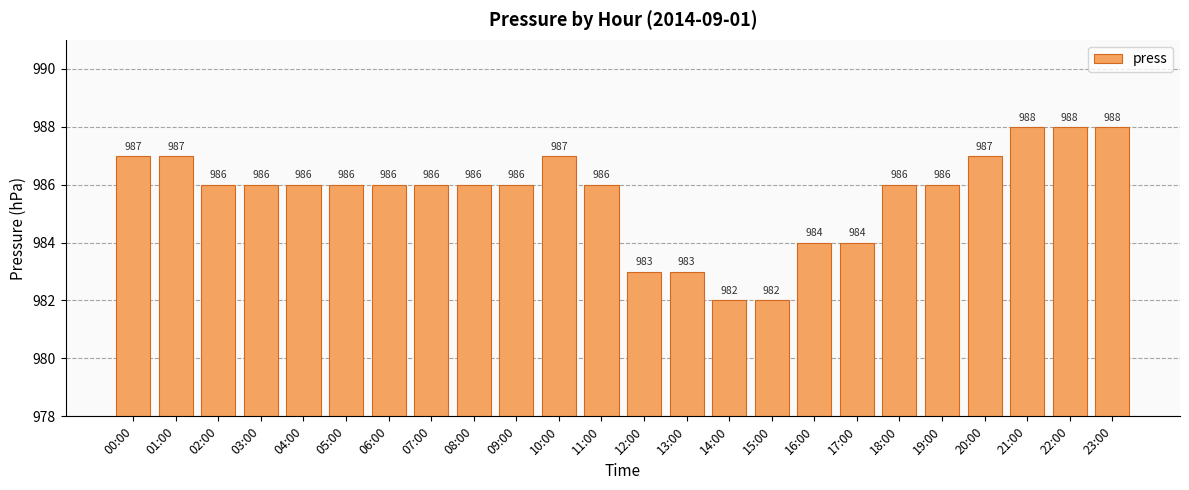

What is the minimum value shown in the chart?

982